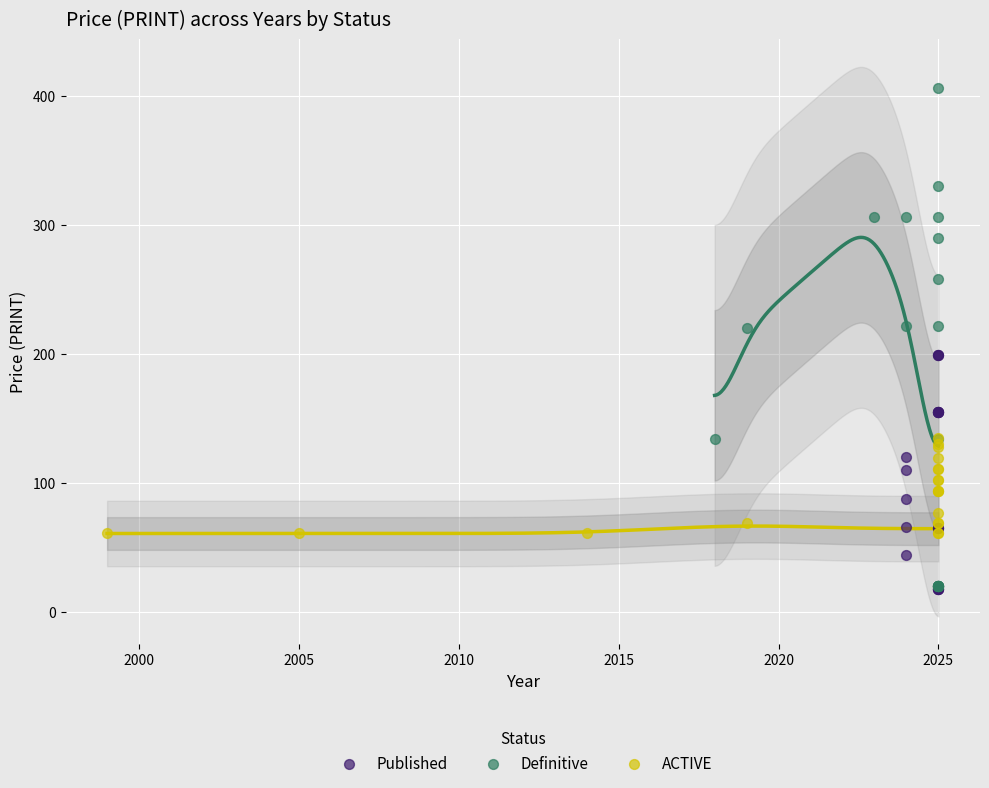

Which series has the widest spread of Y values?

Definitive